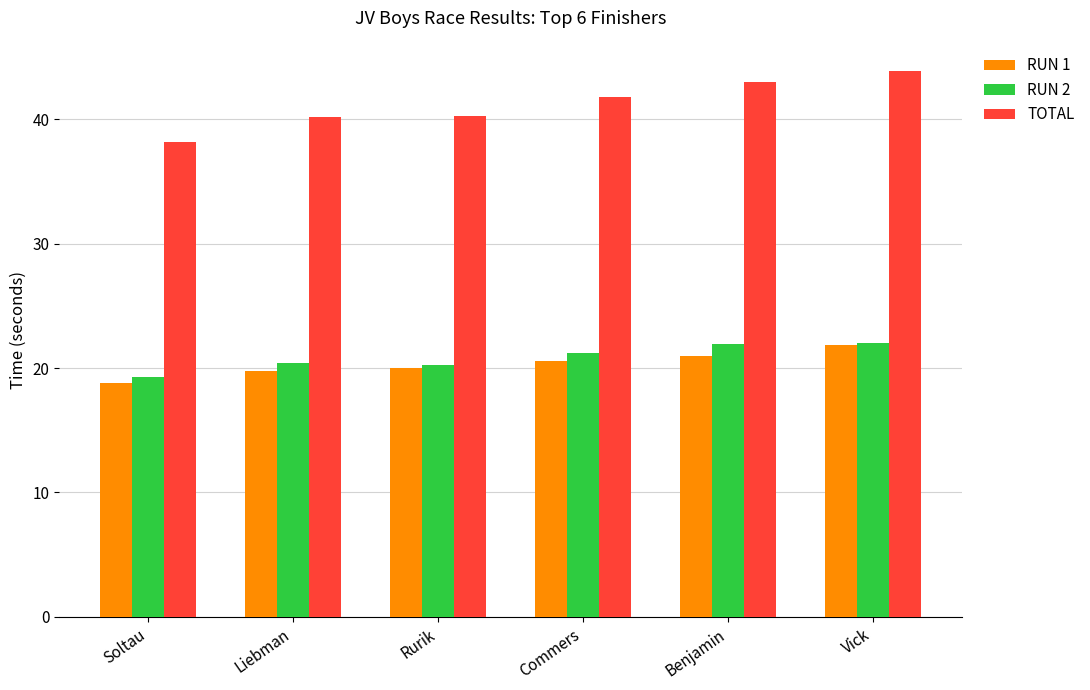

What is the approximate value of RUN 1 at Liebman?

19.8